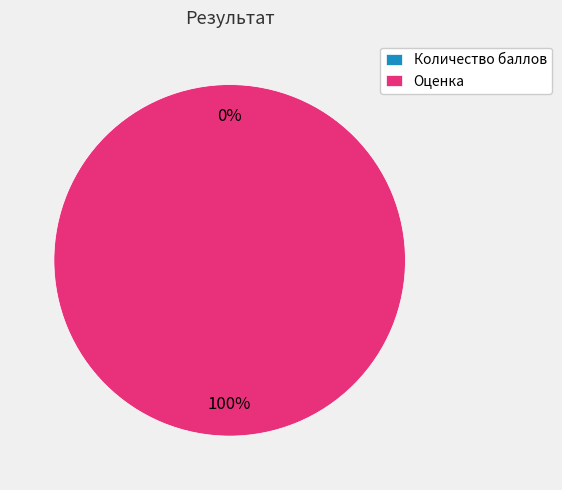

The Количество баллов slice represents 0% of the pie. True or false?

True